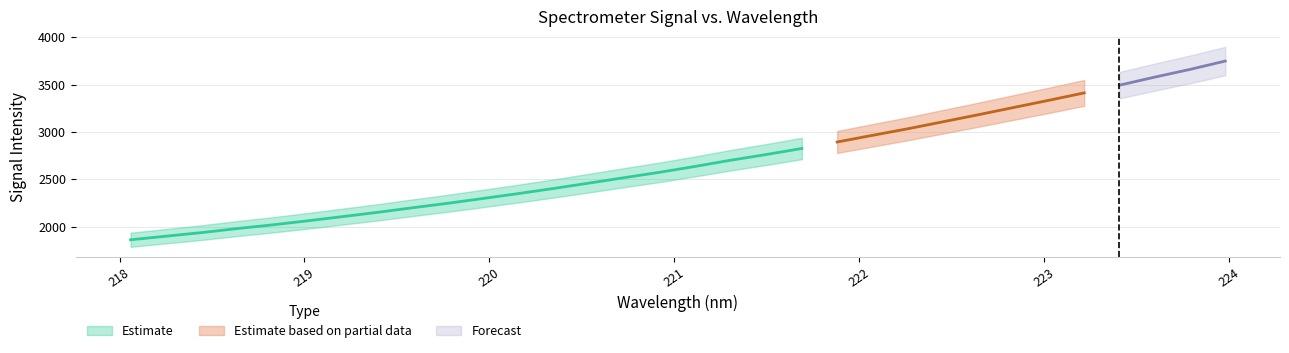

What is the label of the 23rd point from the left?

222.263